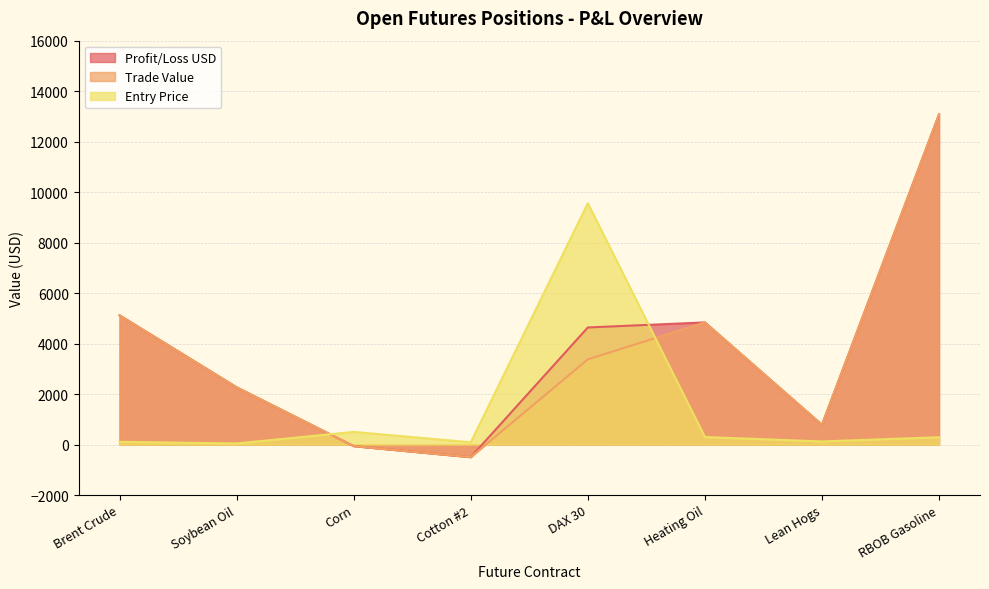

What is the total value across all series at Cotton #2?

-910.3